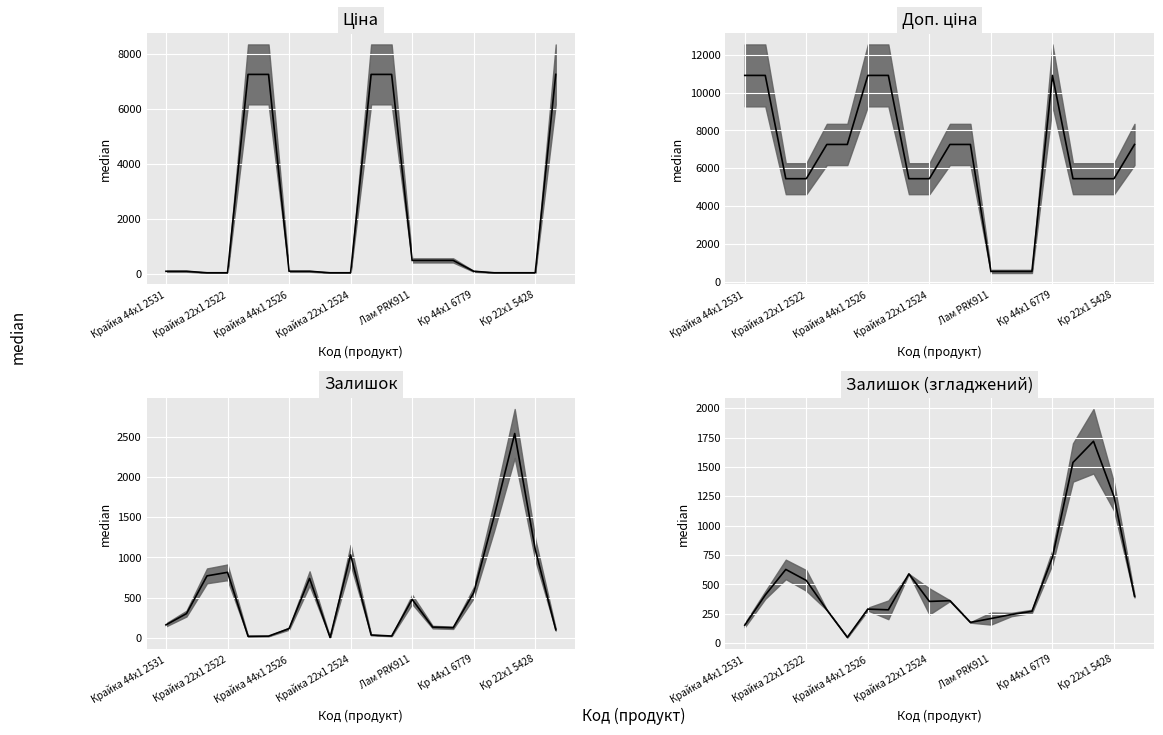

How many times do Залишок (smooth) and Ціна cross each other?

5